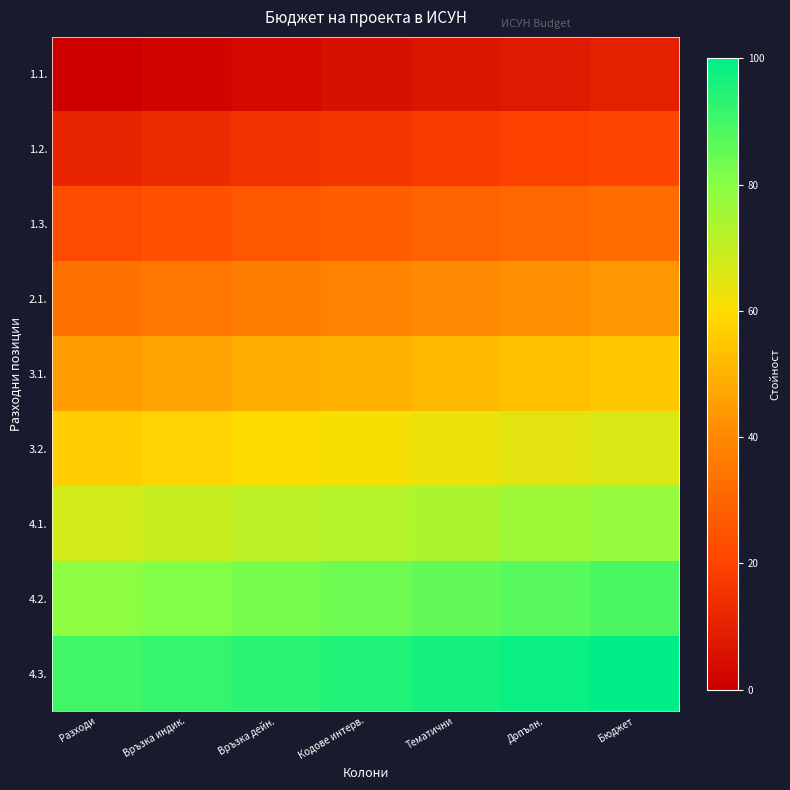

Which has a higher value, Тематични or Допълн.?

Допълн.